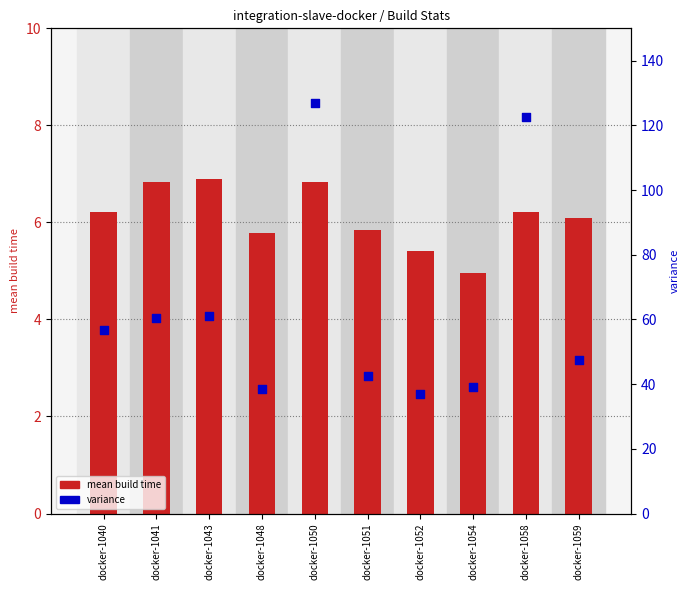

Which series contains the lowest Y value?

mean build time